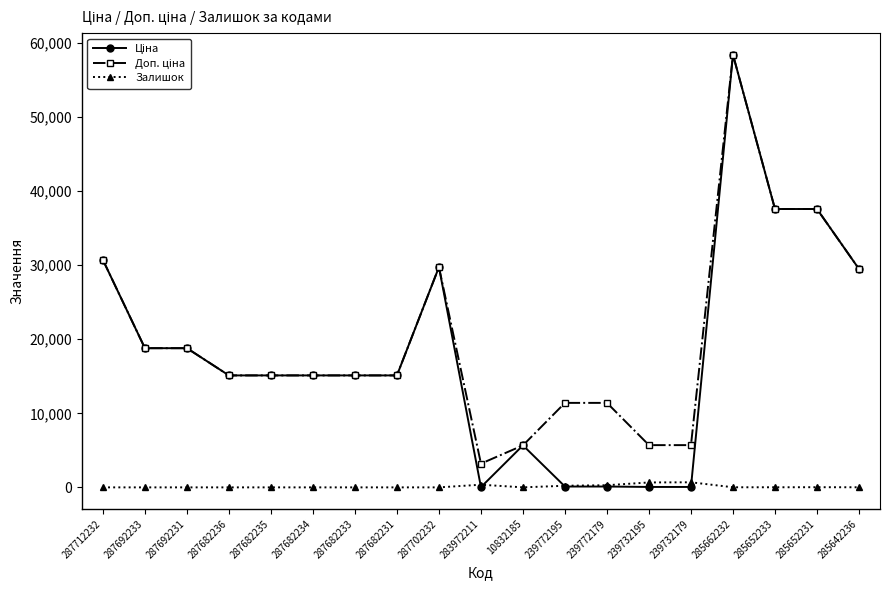

How many series are shown in this chart?

3